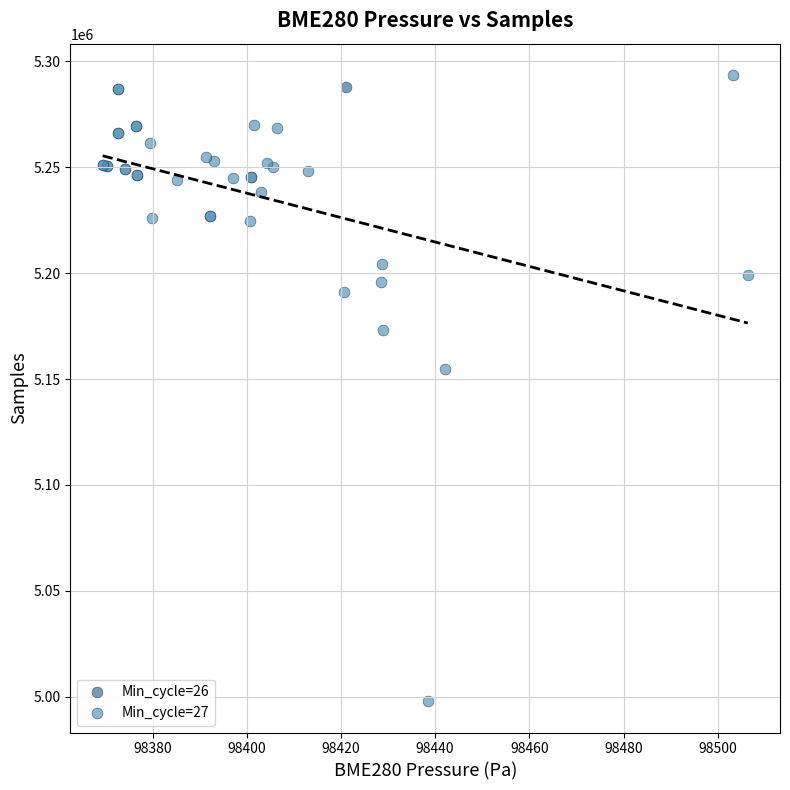

What are all the series names shown in the legend?

Min_cycle=26, Min_cycle=27